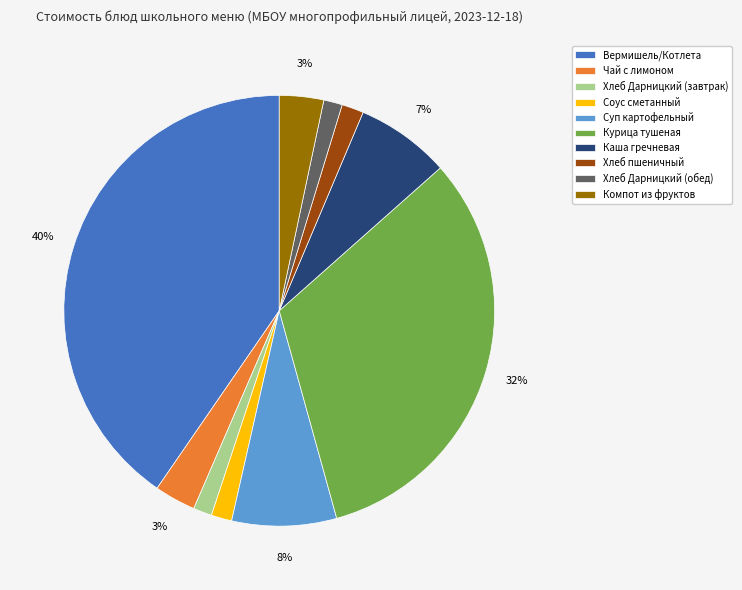

True or false: Курица тушеная accounts for 32% of the total.

True